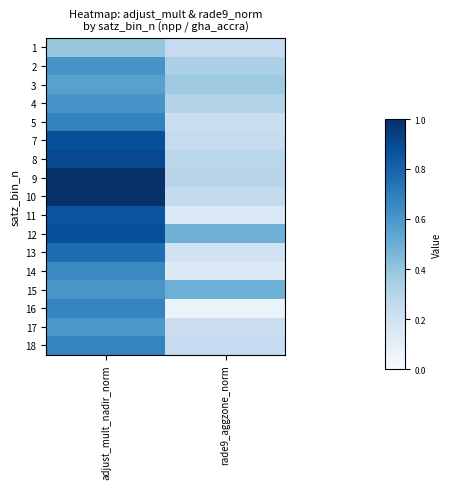

Rank the series by their maximum value, from highest to lowest.

10, 9, 8, 12, 7, 11, 13, 5, 16, 18, 14, 4, 2, 15, 17, 3, 1